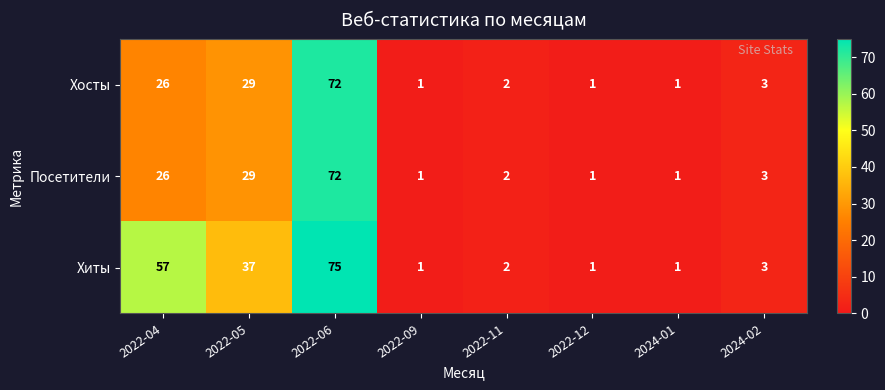

Which series changed the most between 2022-05 and 2022-11?

Хиты